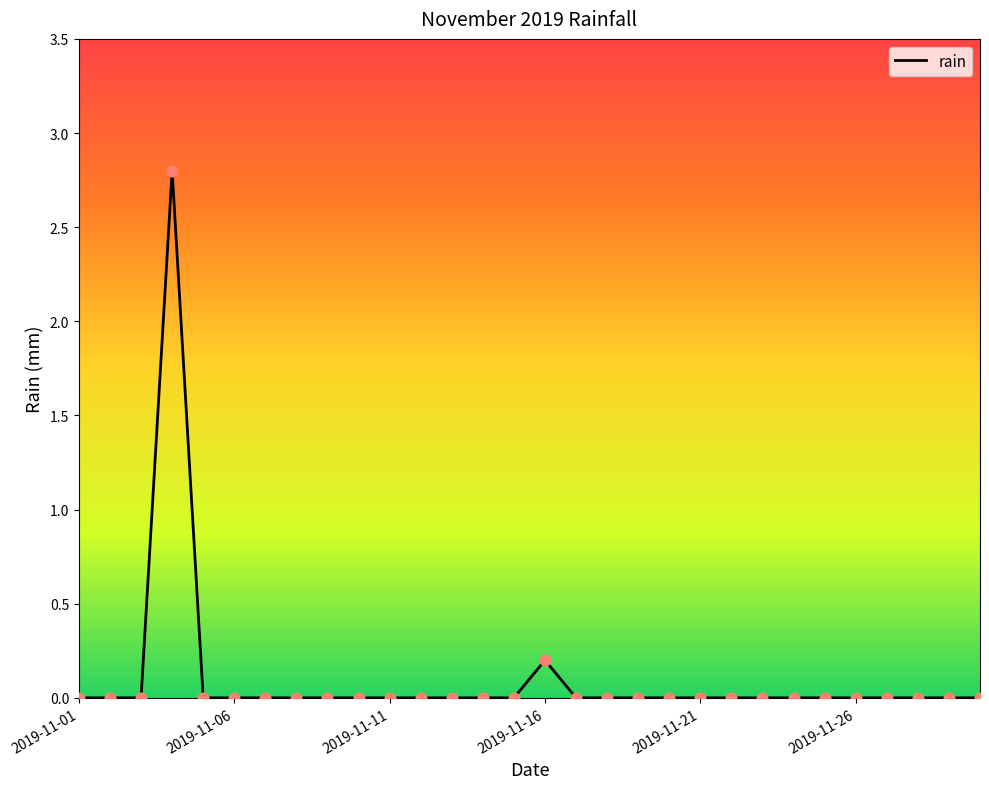

What is the greatest value displayed?

2.8